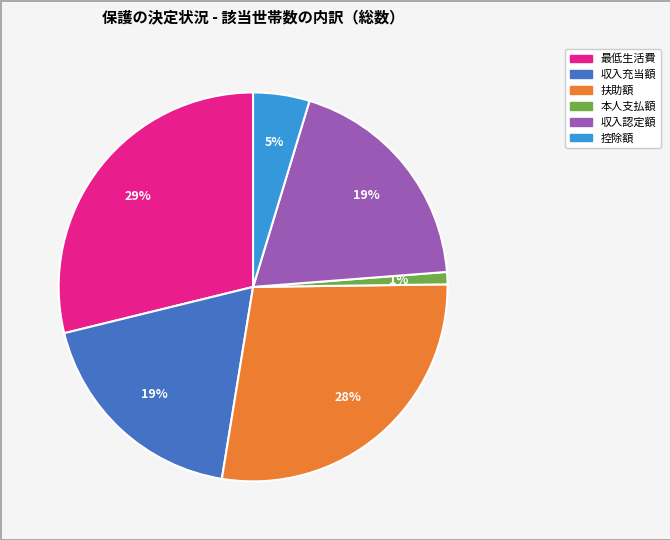

Between 最低生活費 and 控除額, which is larger?

最低生活費